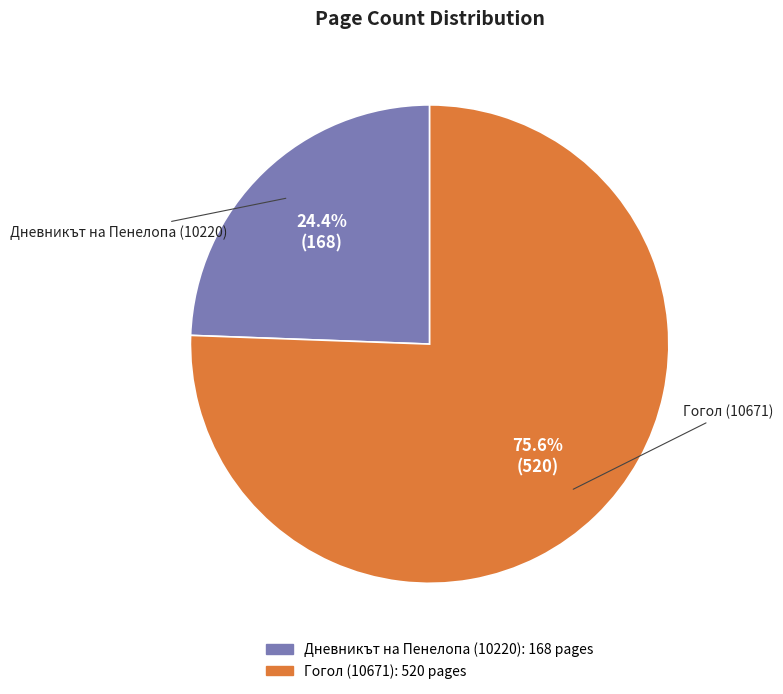

Which slice is the largest?

Гогол (10671)